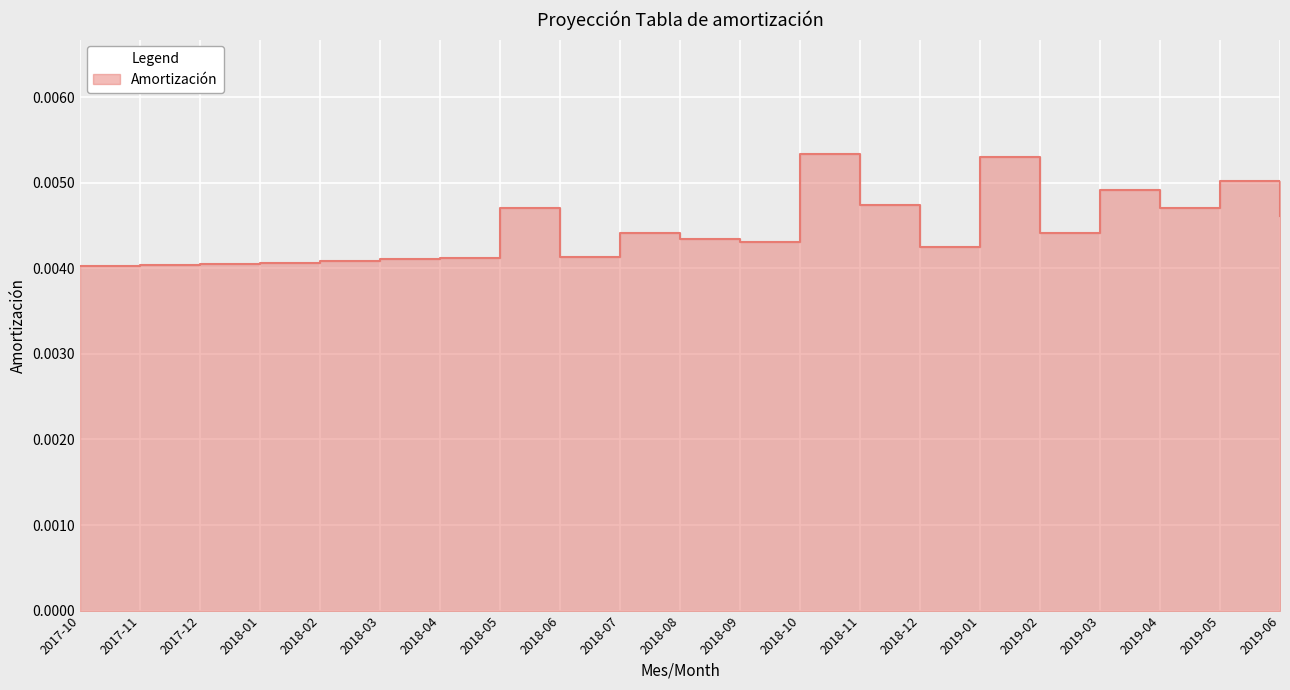

Rank the categories by value from highest to lowest.

2018-10, 2019-01, 2019-05, 2019-03, 2018-11, 2018-05, 2019-04, 2019-06, 2018-07, 2019-02, 2018-08, 2018-09, 2018-12, 2018-06, 2018-04, 2018-03, 2018-02, 2018-01, 2017-12, 2017-11, 2017-10